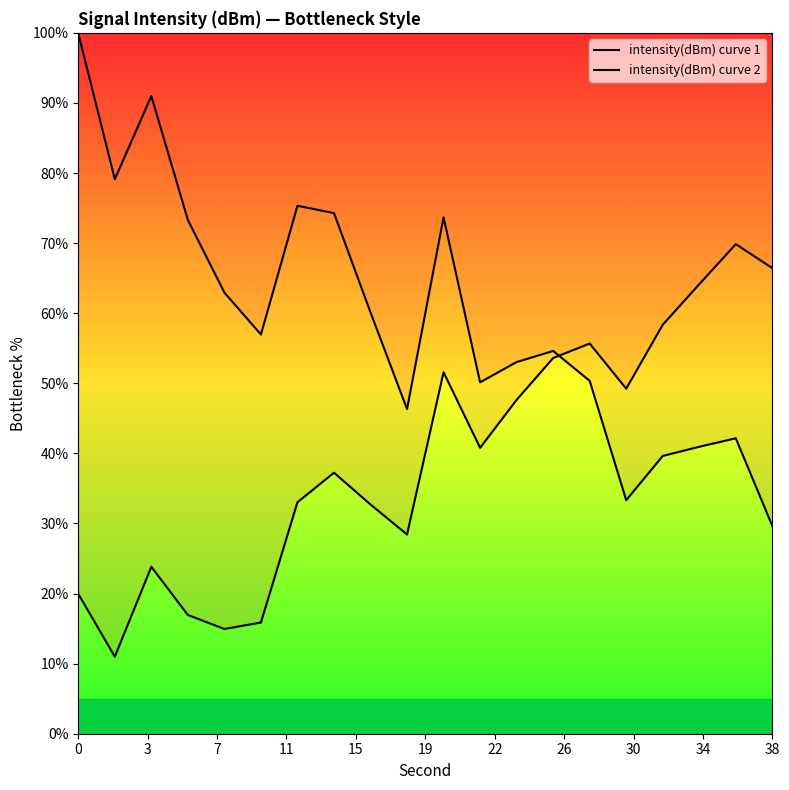

Does the chart have visible grid lines?

No